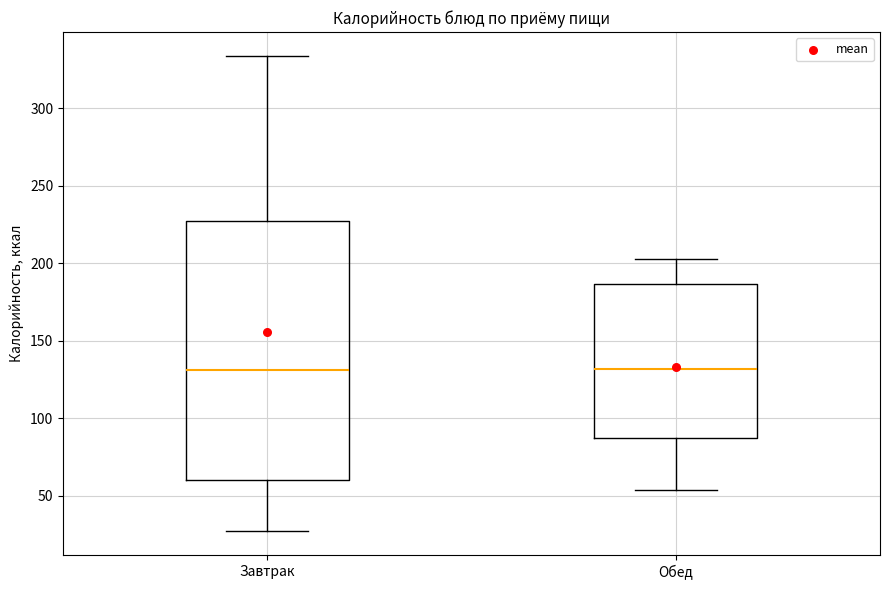

Reading left to right, read every box against the y-axis: the position of its median line, the range the box covers, and the ends of its whiskers. The values are not printed on the chart, so give them approximately, as read against the axis.

Завтрак: median 130, box 60 to 230, whiskers 25 to 335
Обед: median 130, box 90 to 185, whiskers 55 to 205